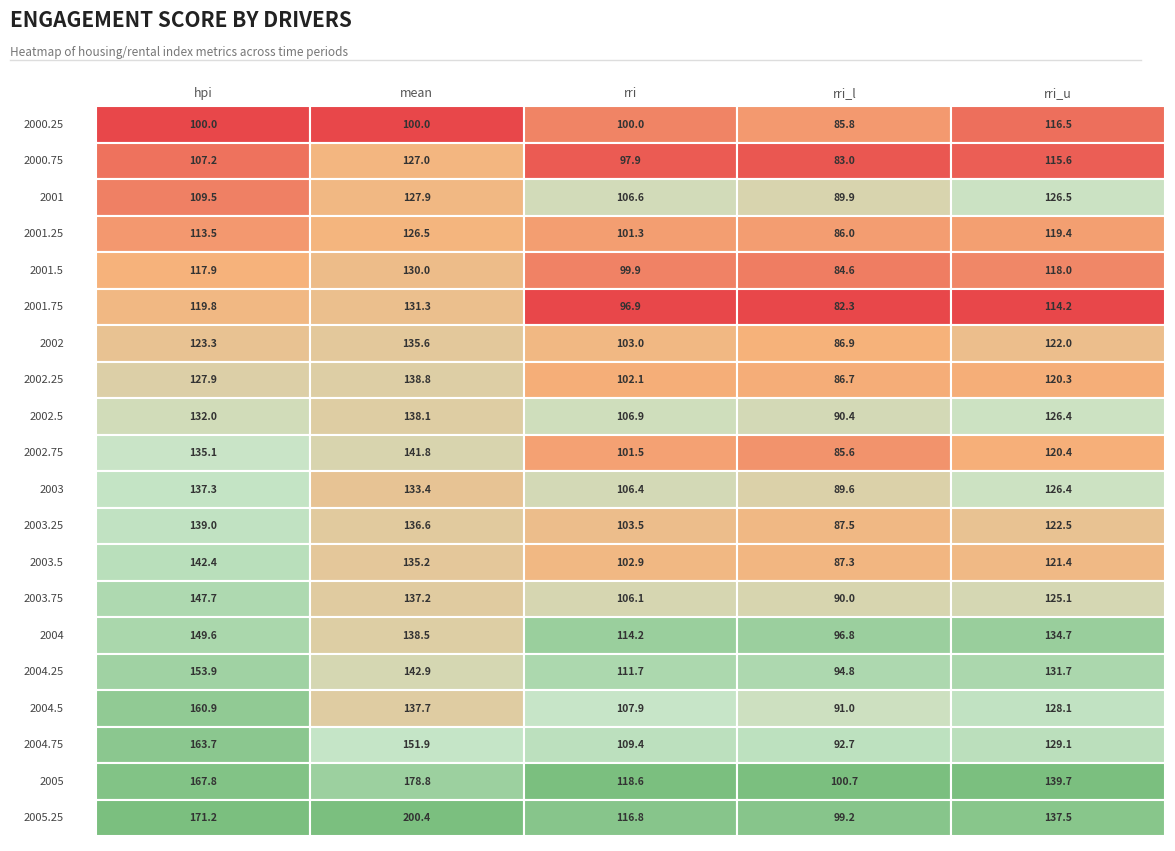

The value of rri at 2004.75 is 146.4. True or false?

False